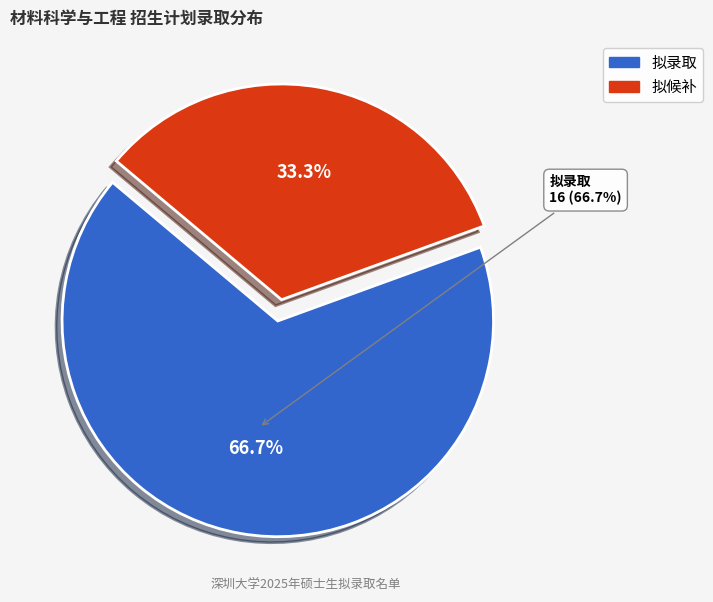

Which category has the smallest portion of the pie?

拟候补